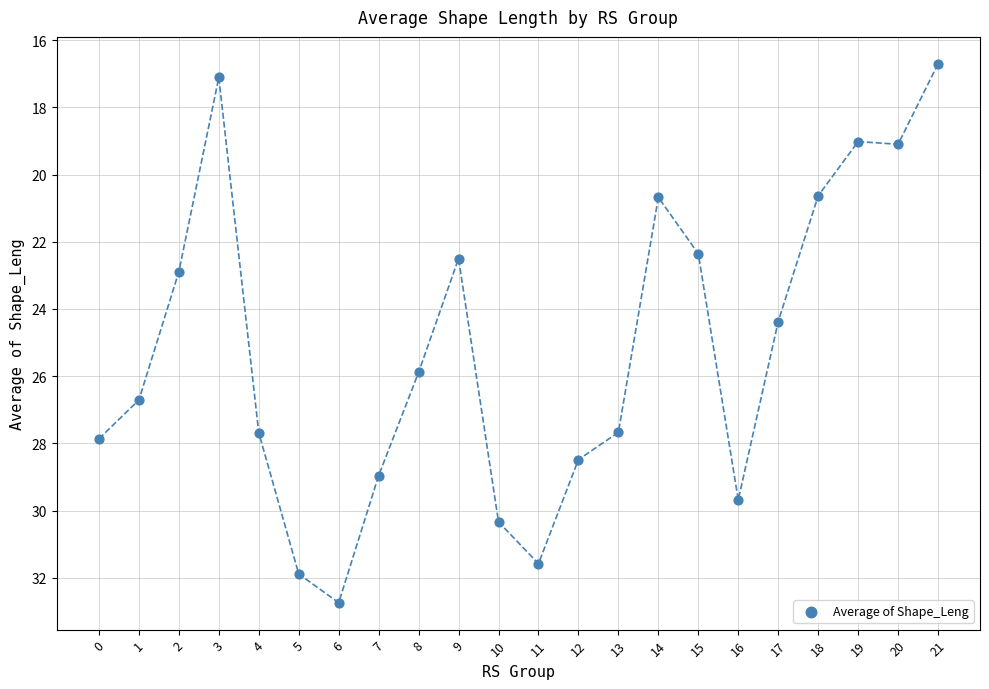

What is the range of Y values (max minus min)?

16.0